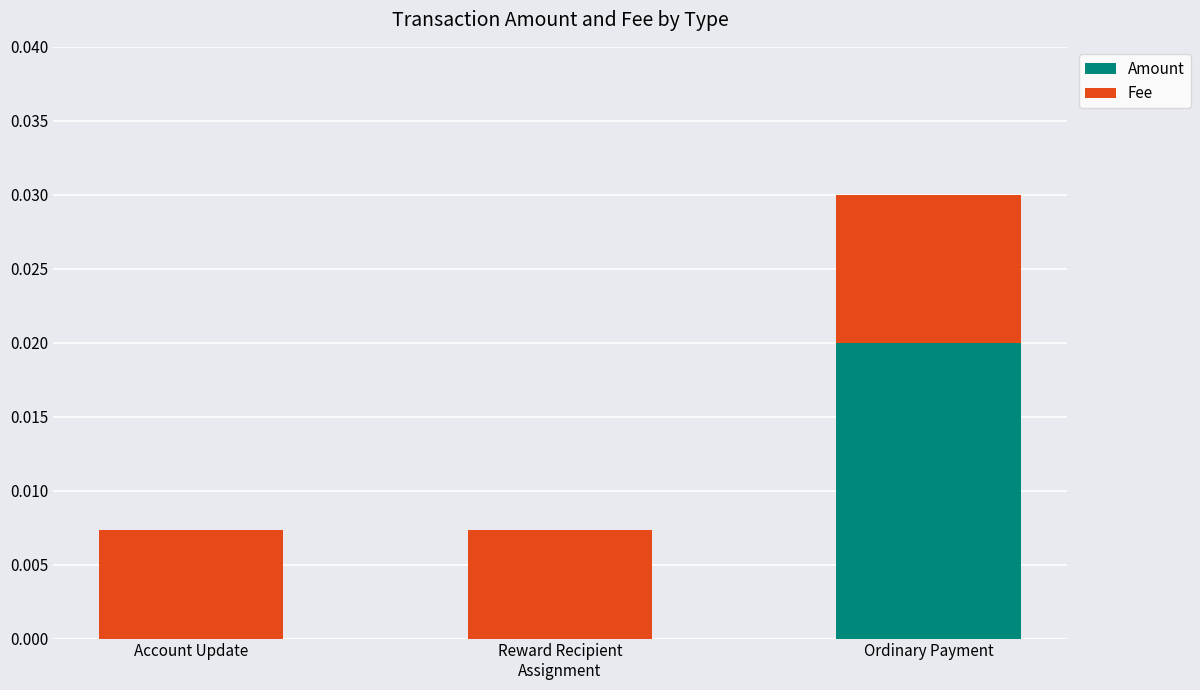

True or false: Amount has a value of 0.0 at Account Update.

True